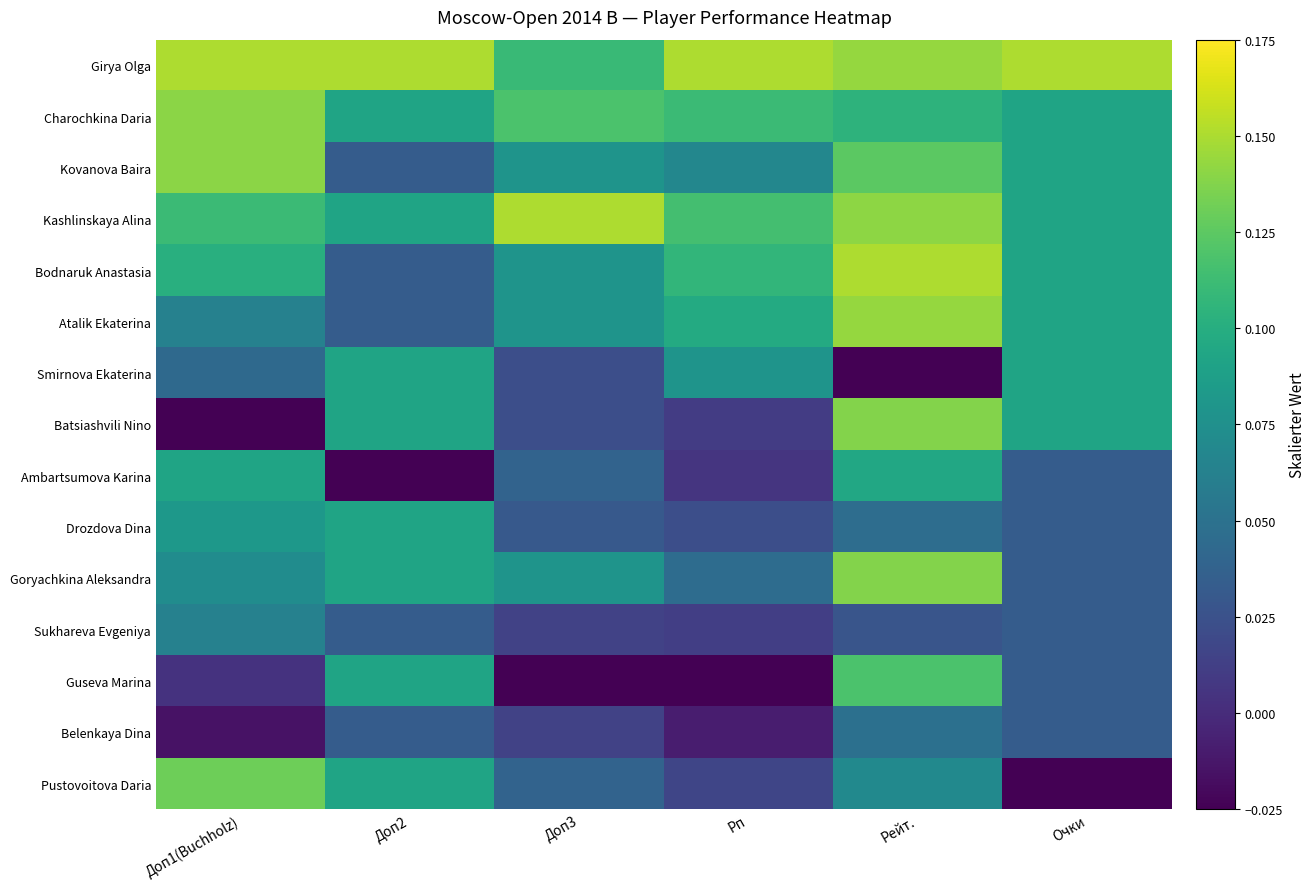

At Рейт., list the series in order from smallest to largest.

Smirnova Ekaterina, Sukhareva Evgeniya, Drozdova Dina, Belenkaya Dina, Pustovoitova Daria, Ambartsumova Karina, Charochkina Daria, Guseva Marina, Kovanova Baira, Batsiashvili Nino, Goryachkina Aleksandra, Kashlinskaya Alina, Girya Olga, Atalik Ekaterina, Bodnaruk Anastasia